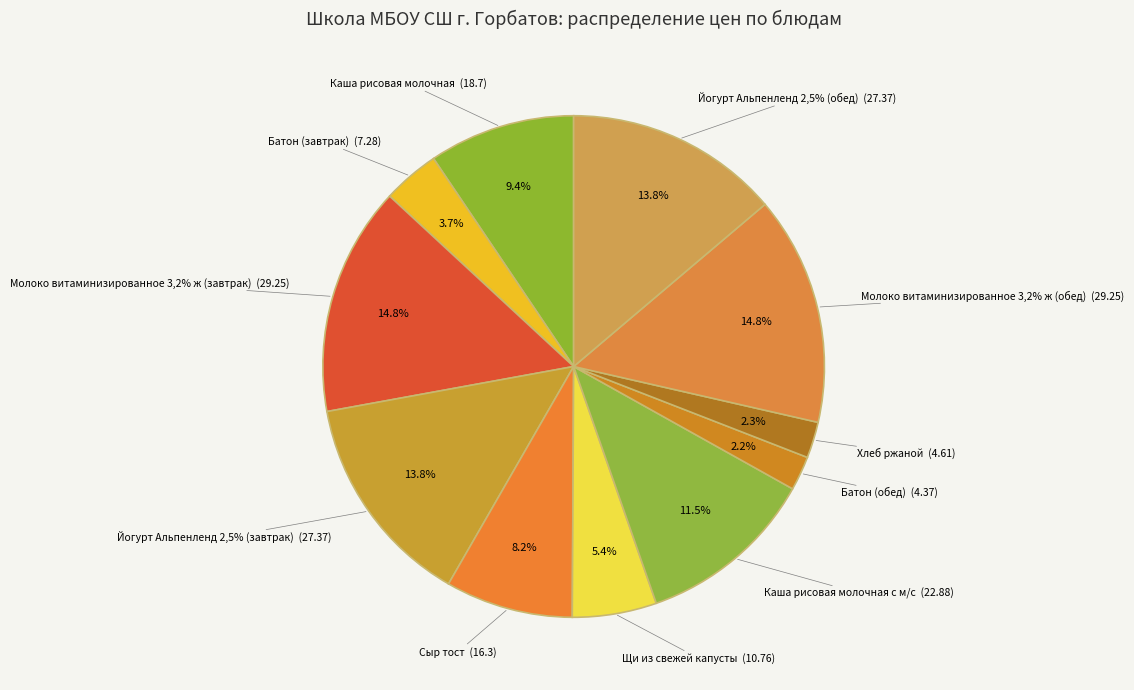

Is there a majority slice in this chart?

No